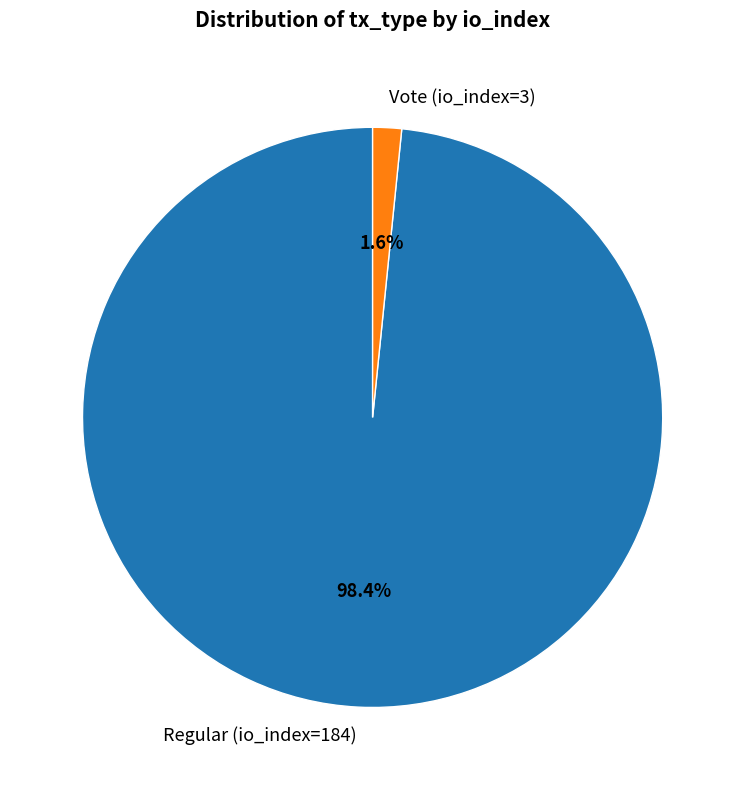

Is there any slice that represents more than half of the pie?

Yes